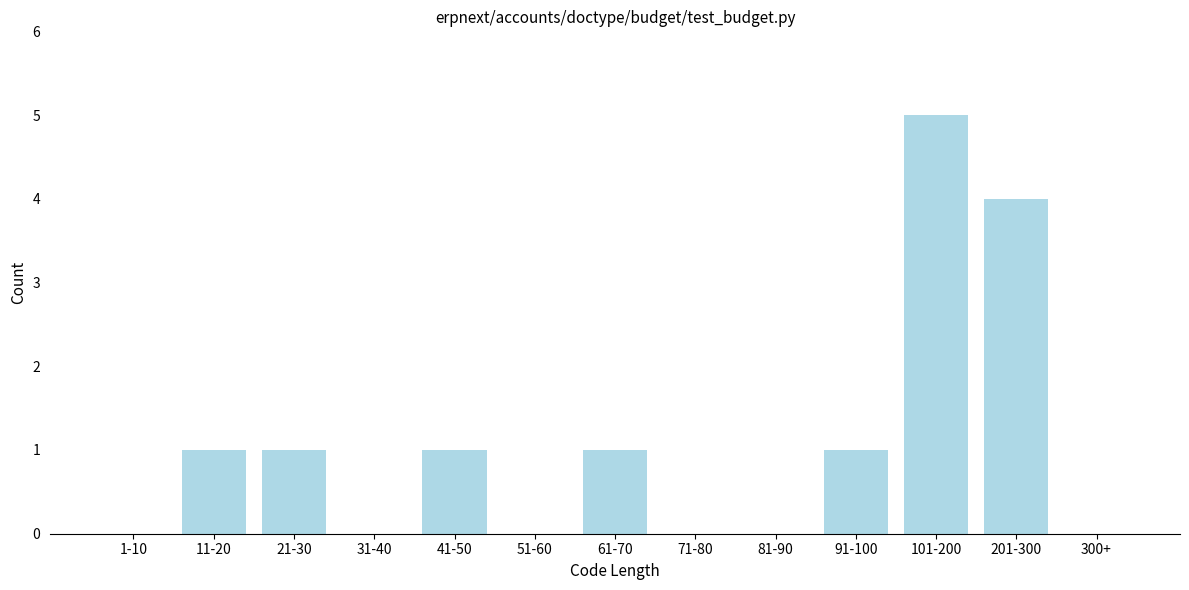

Reading right to left, extract all data points from this chart.

300+=0	201-300=4	101-200=5	91-100=1	81-90=0	71-80=0	61-70=1	51-60=0	41-50=1	31-40=0	21-30=1	11-20=1	1-10=0